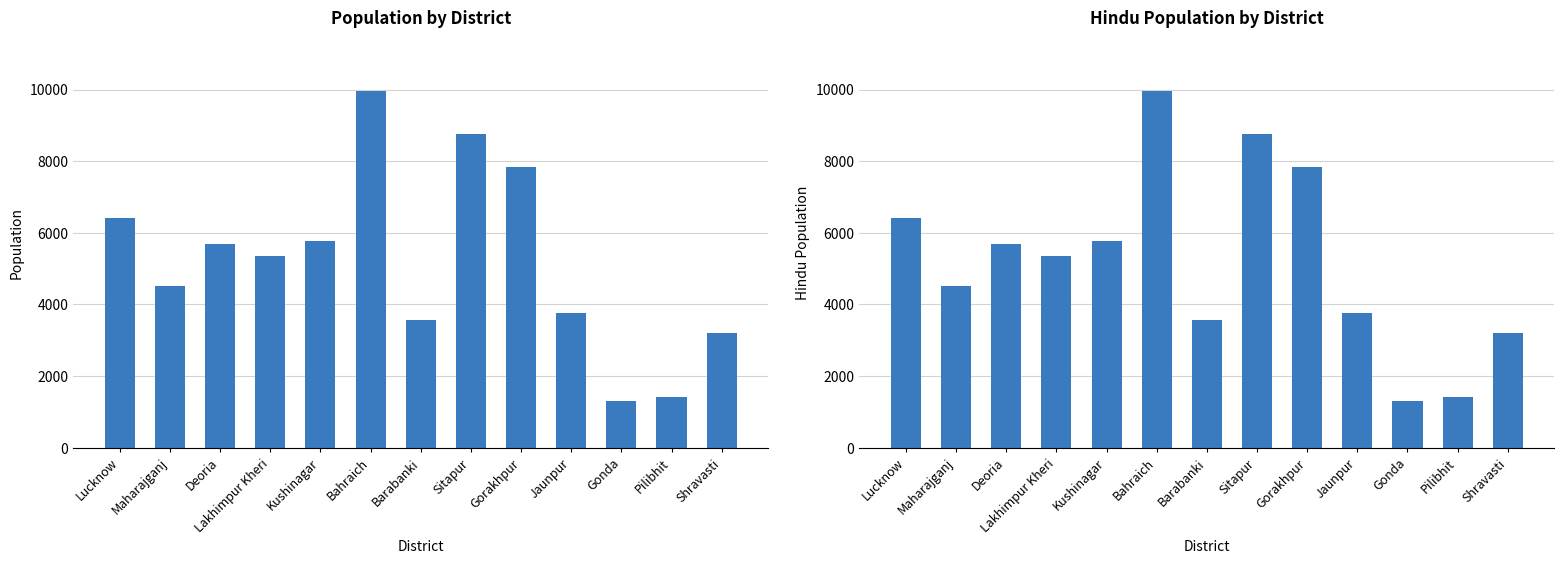

What is the difference between the maximum and minimum values in the Population series?

8660